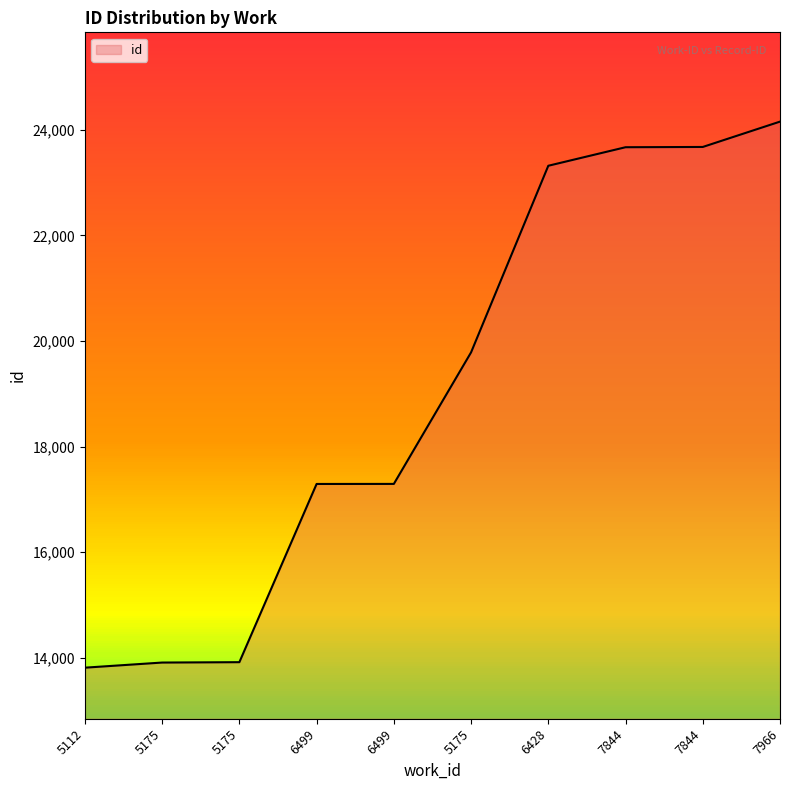

Is it true that the value at 5175 is 13911?

True